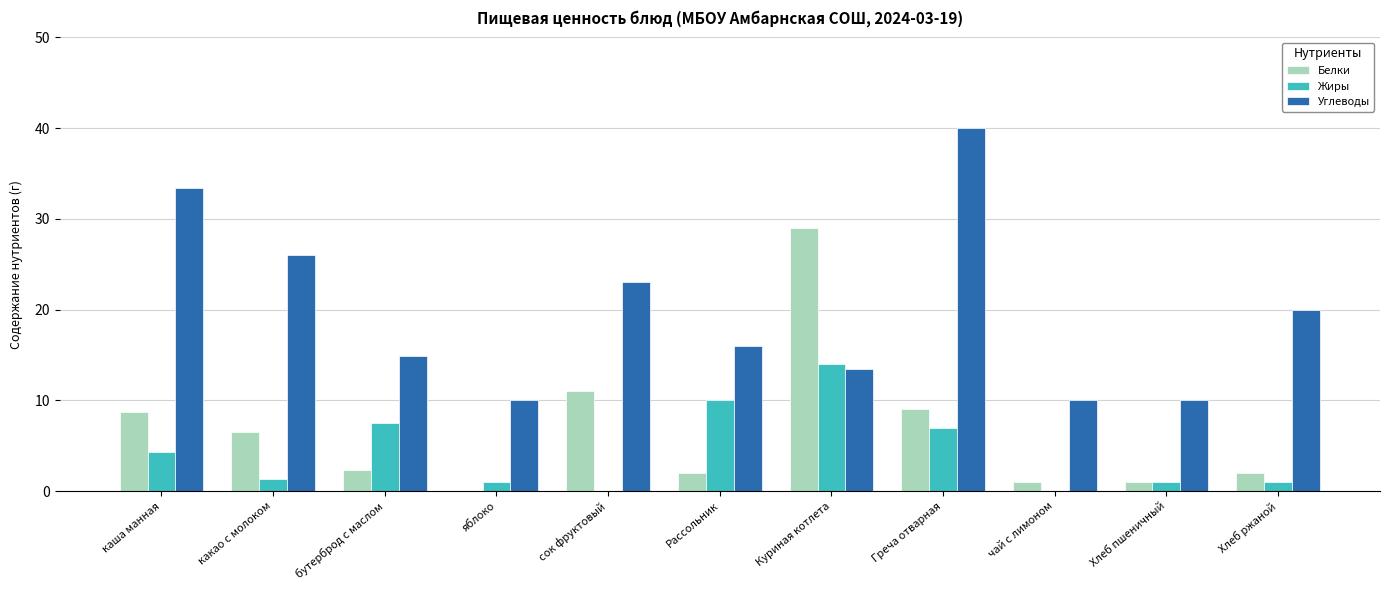

What is the sum of all Жиры values?

47.2